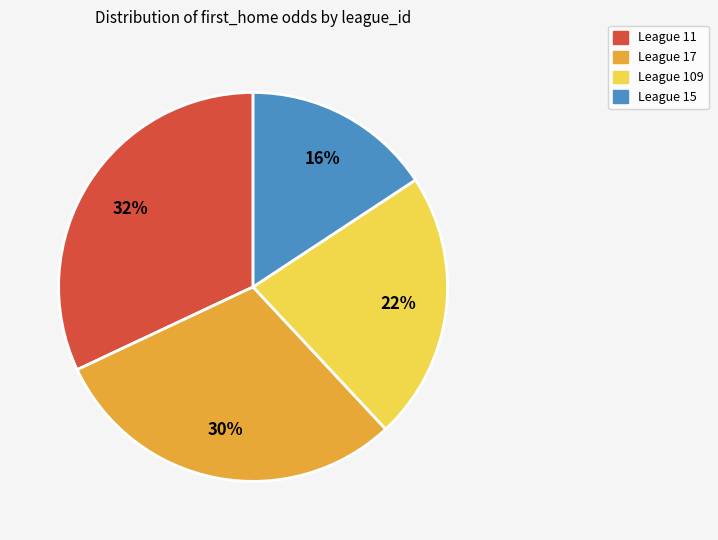

Is there any slice that represents more than half of the pie?

No